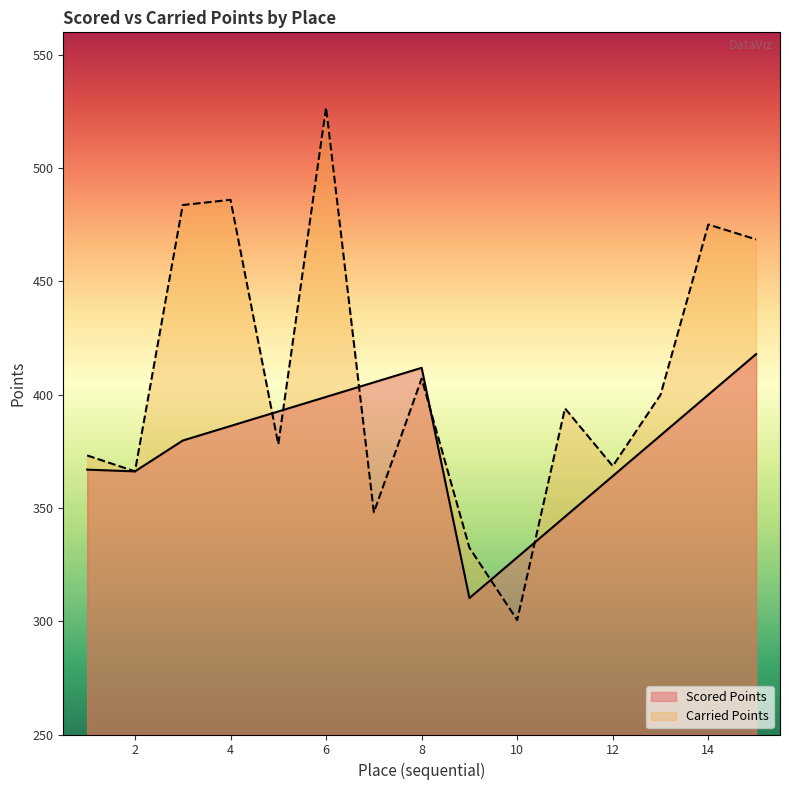

What is the average value of the Scored Points series?

377.1